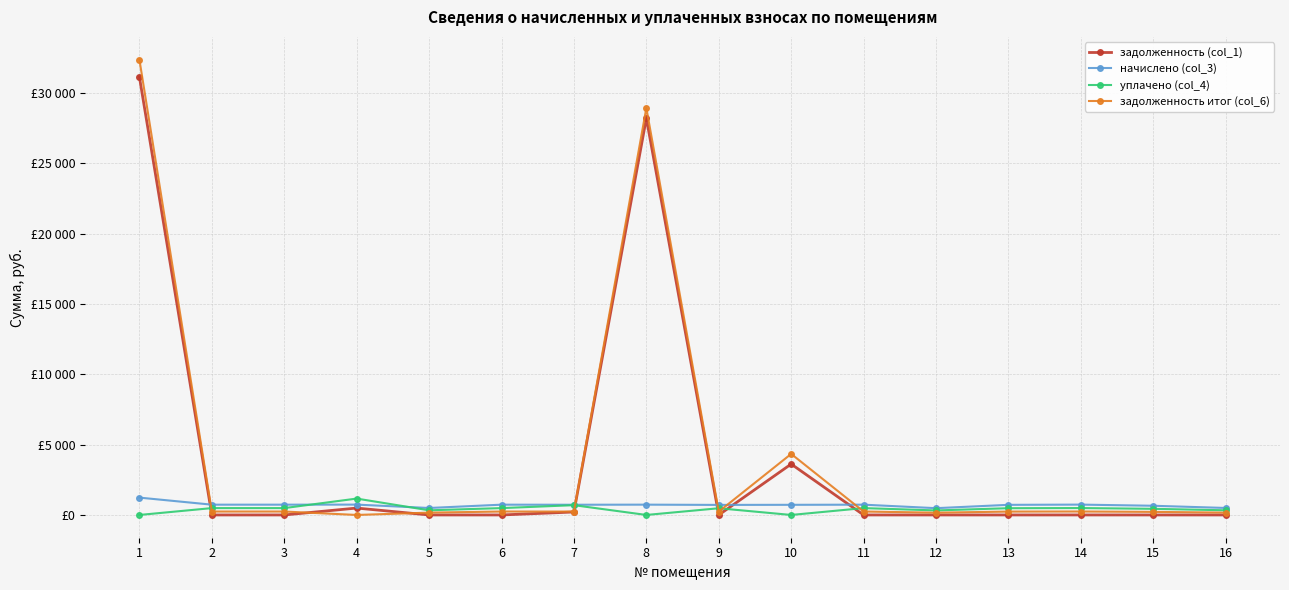

How many intersections are there between начислено (col_3) and задолженность итог (col_6)?

5